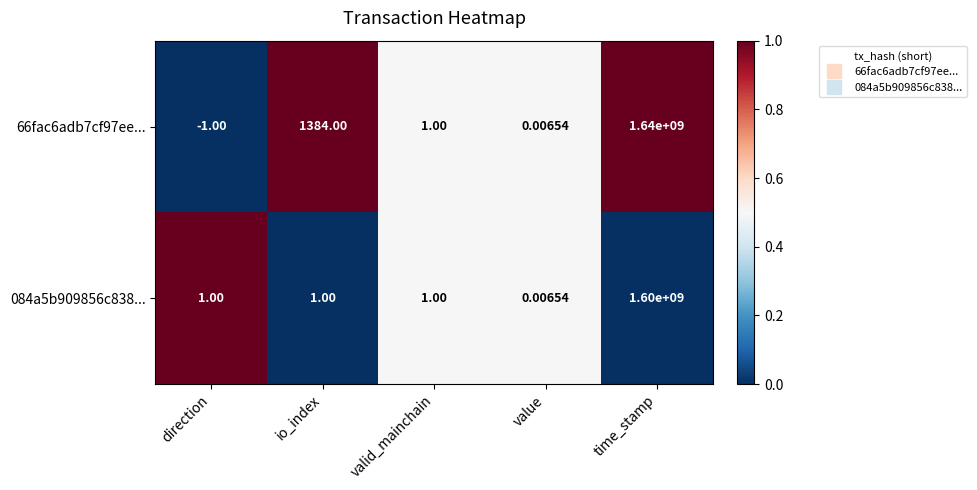

Rank the series at direction from lowest to highest value.

66fac6adb7cf97ee..., 084a5b909856c838...